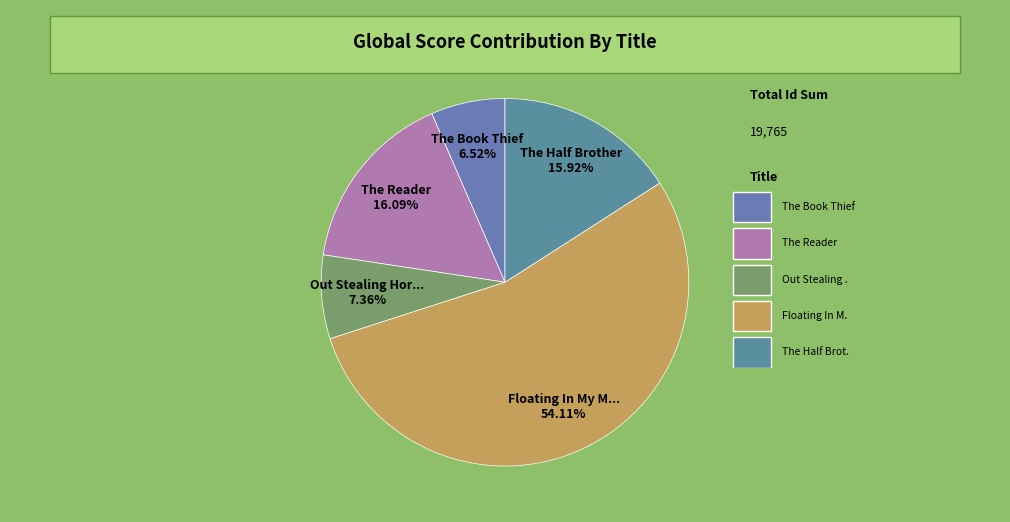

To the nearest percent, what is the difference between the largest and smallest slice percentages?

48%